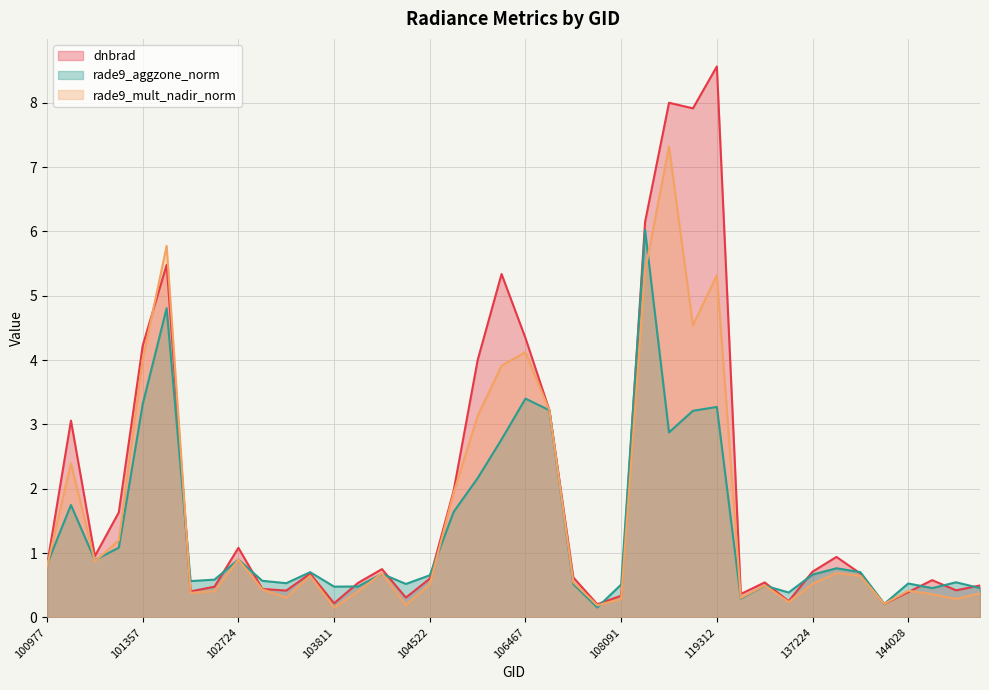

How many lines are shown in the chart?

3